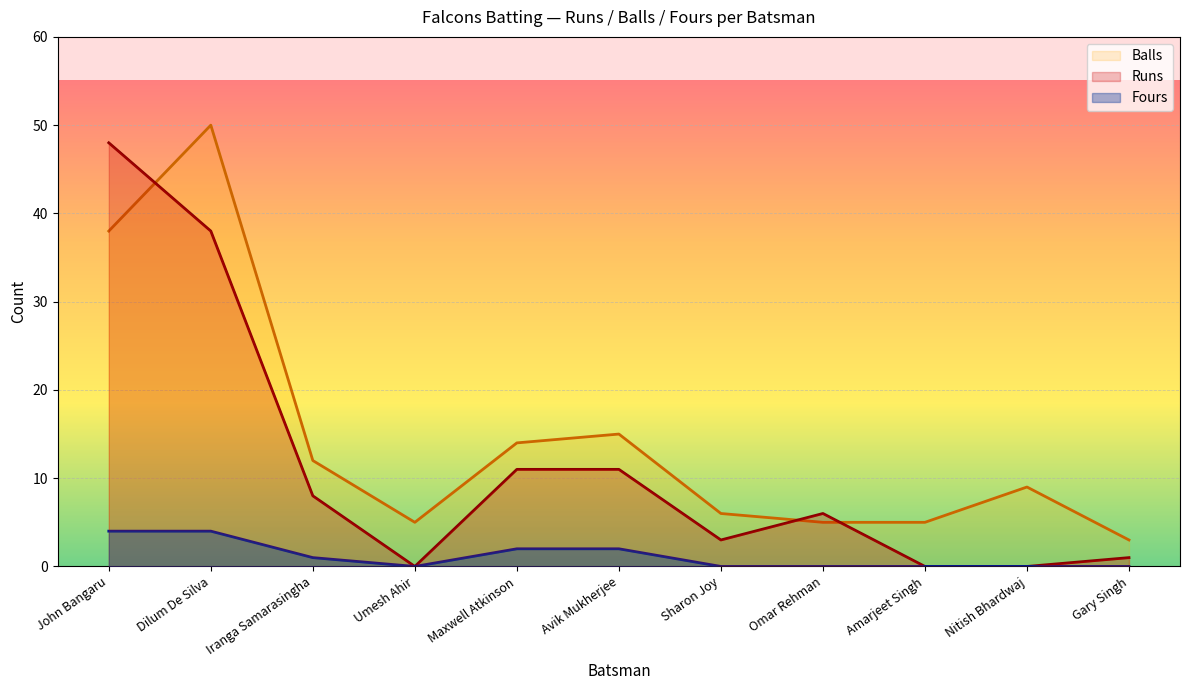

True or false: Fours and Balls intersect in this chart.

False